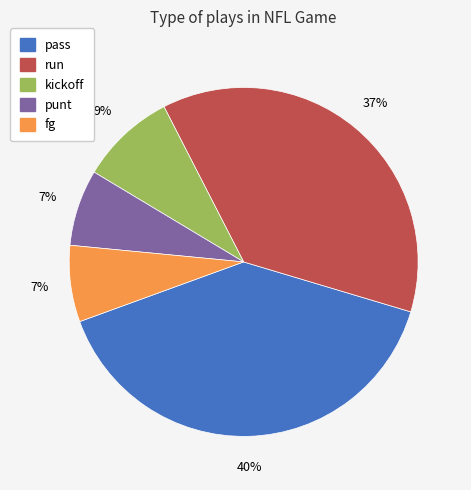

Which has a higher value, run or pass?

pass